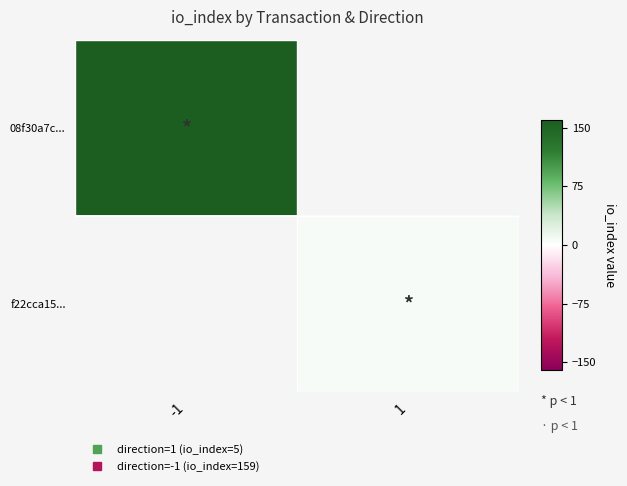

Read the 08f30a7c... value at -1.

159.0